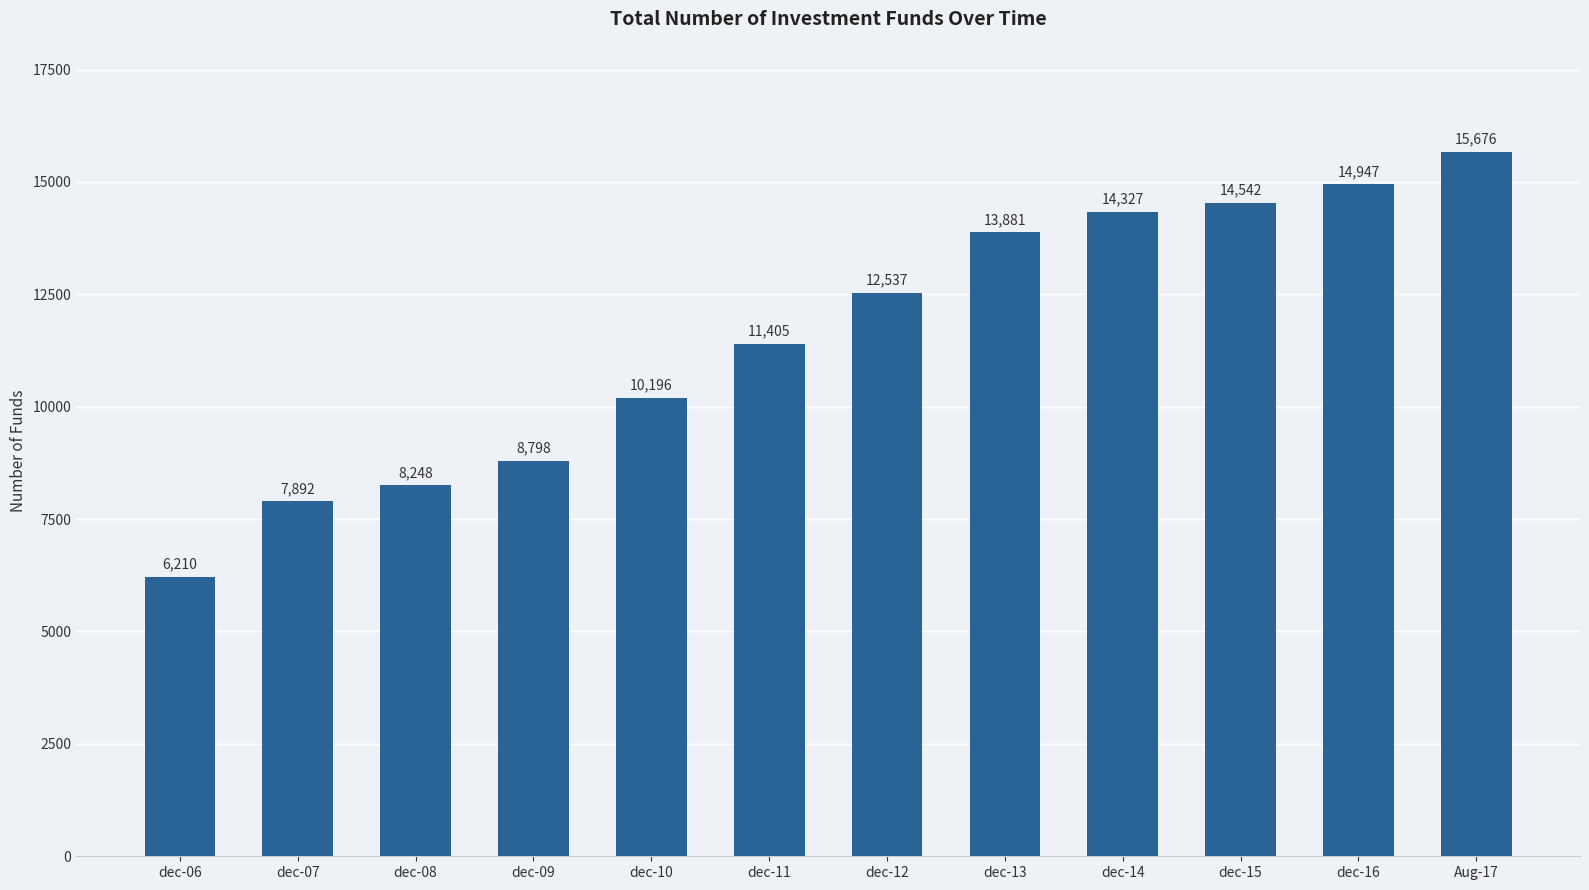

Are the bars horizontal?

No